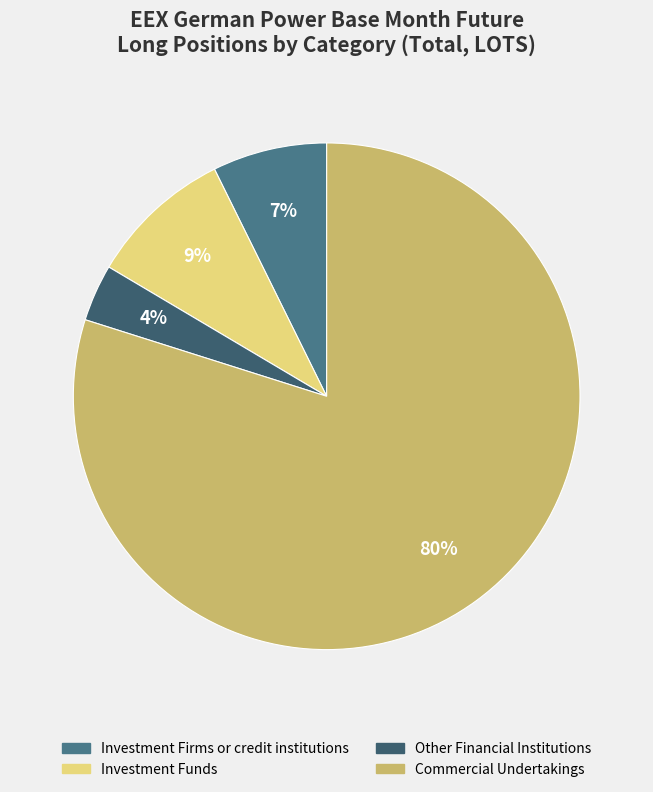

Count the number of slices in the pie.

4